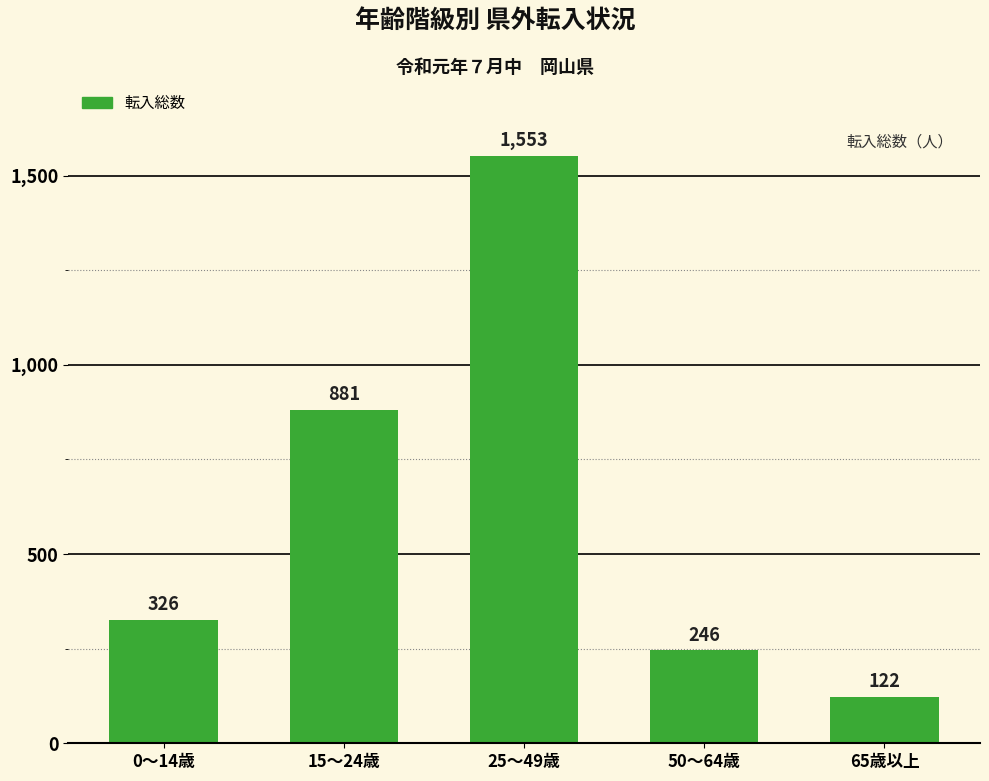

Rank the categories by value from lowest to highest.

65歳以上, 50～64歳, 0～14歳, 15～24歳, 25～49歳